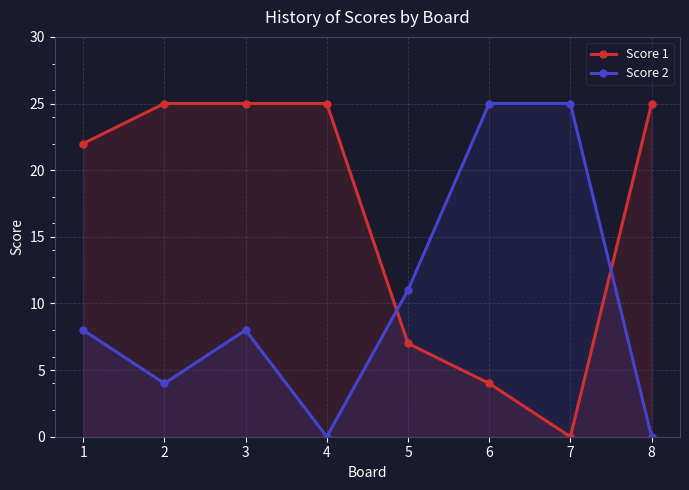

Which series ends up on top after the final intersection of Score 1 and Score 2?

Score 1